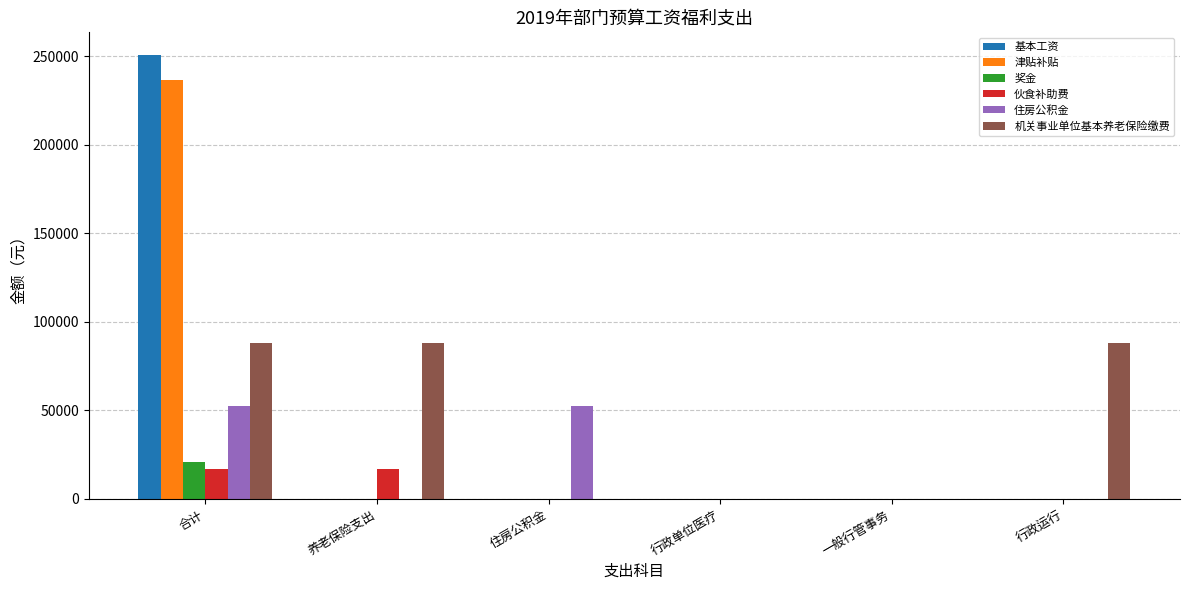

The value of 奖金 at 一般行管事务 is 0.0. True or false?

True